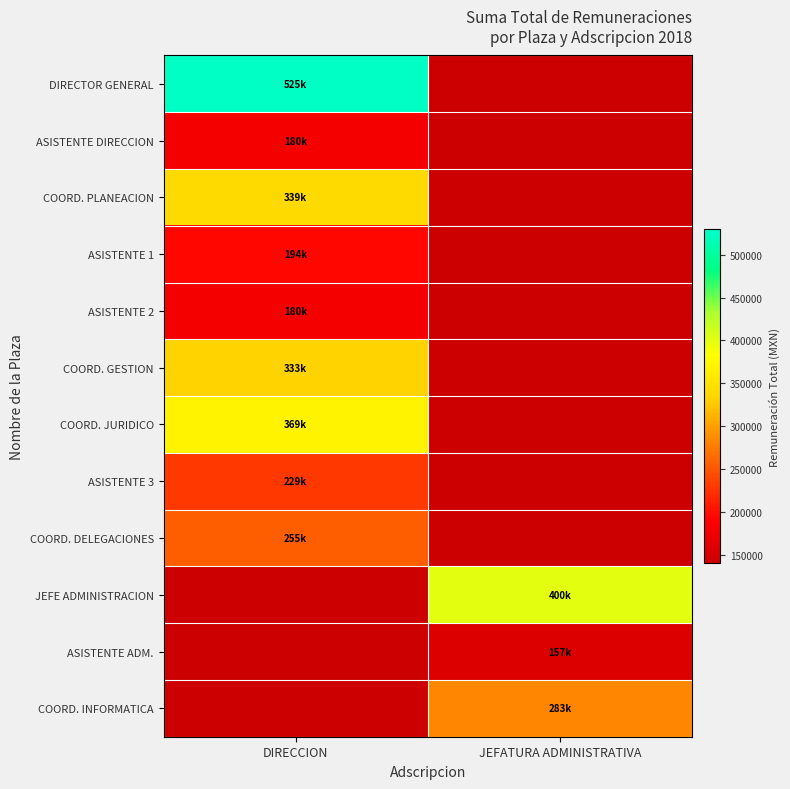

Which category has the lowest value in the JEFE ADMINISTRACION series?

DIRECCION